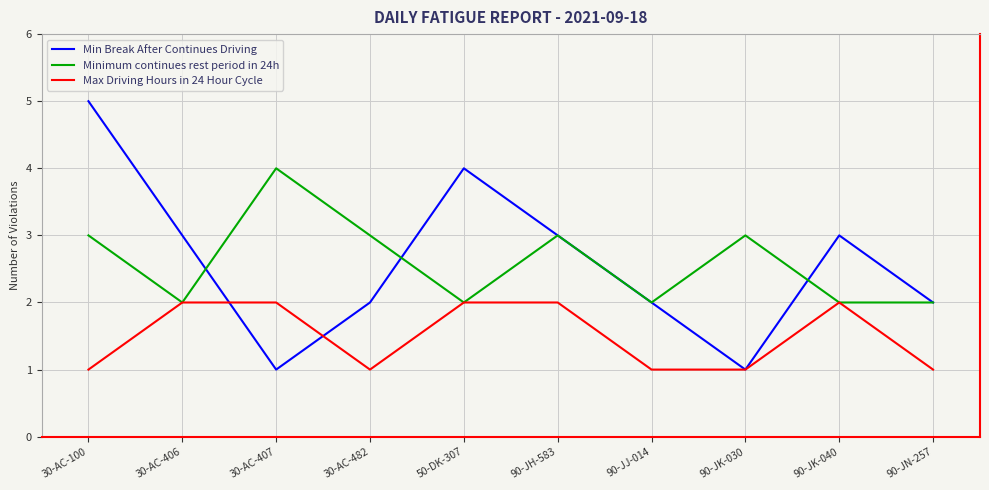

Reading right to left, what are all the values shown in this chart?

Min Break After Continues Driving: 2	3	1	2	3	4	2	1	3	5
Minimum continues rest period in 24h: 2	2	3	2	3	2	3	4	2	3
Max Driving Hours in 24 Hour Cycle: 1	2	1	1	2	2	1	2	2	1